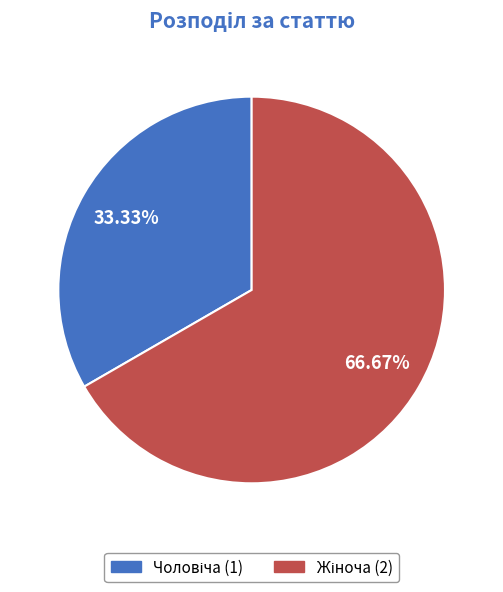

The Жіноча slice represents 59% of the pie. True or false?

False